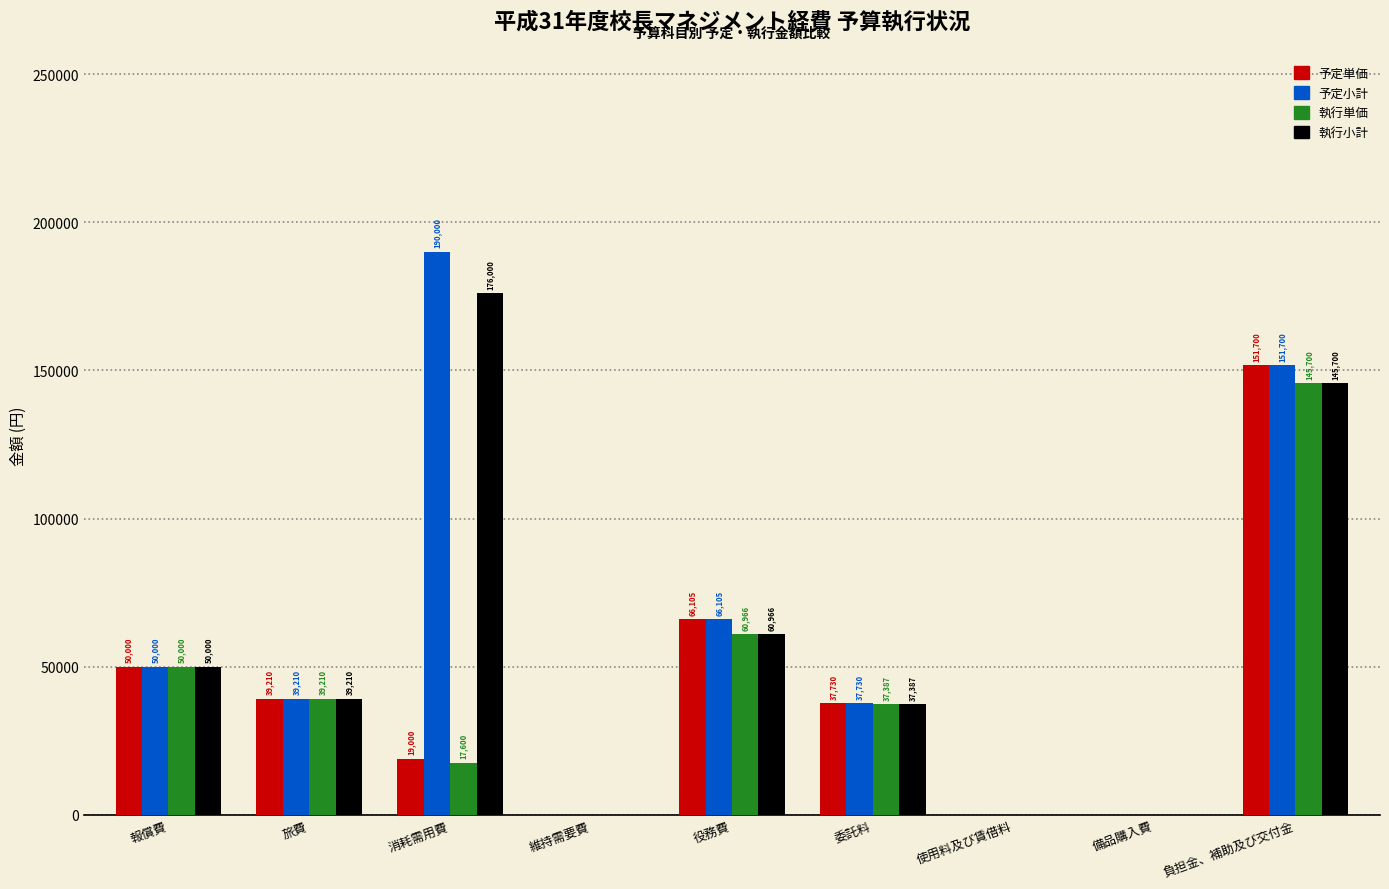

Reading right to left, what are all the values shown in this chart?

予定単価: 負担金、補助及び交付金=151700	備品購入費=0	使用料及び賃借料=0	委託料=37730	役務費=66105	維持需要費=0	消耗需用費=19000	旅費=39210	報償費=50000
予定小計: 負担金、補助及び交付金=151700	備品購入費=0	使用料及び賃借料=0	委託料=37730	役務費=66105	維持需要費=0	消耗需用費=190000	旅費=39210	報償費=50000
執行単価: 負担金、補助及び交付金=145700	備品購入費=0	使用料及び賃借料=0	委託料=37387	役務費=60966	維持需要費=0	消耗需用費=17600	旅費=39210	報償費=50000
執行小計: 負担金、補助及び交付金=145700	備品購入費=0	使用料及び賃借料=0	委託料=37387	役務費=60966	維持需要費=0	消耗需用費=176000	旅費=39210	報償費=50000